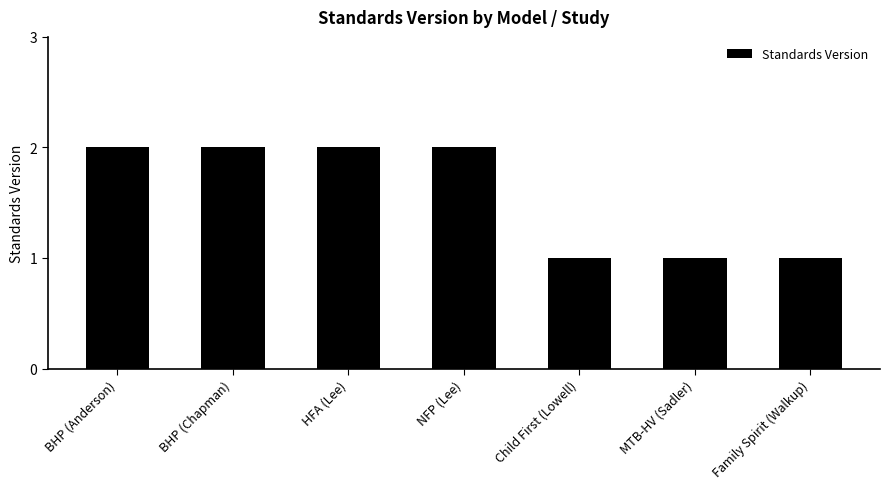

What is the ratio of the value at BHP (Anderson) to the value at Child First (Lowell)?

2.0